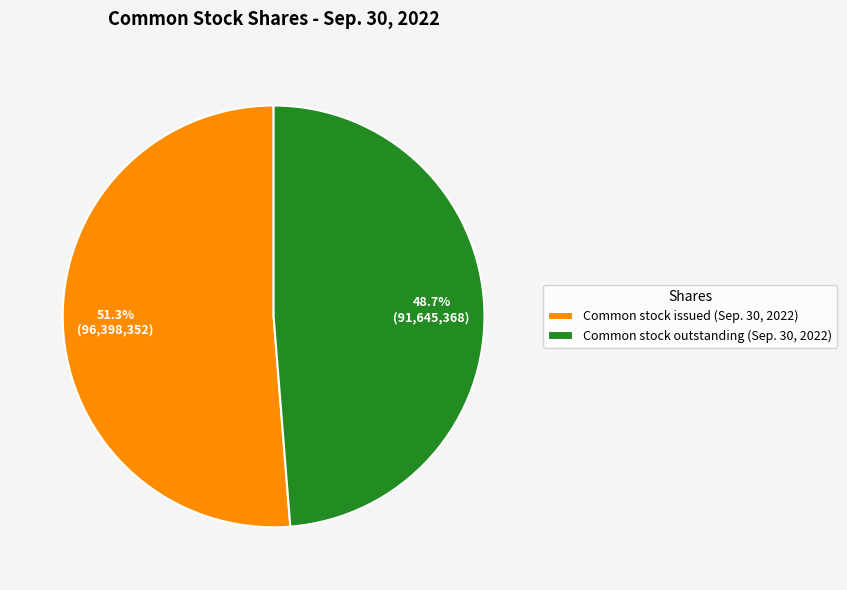

To the nearest percent, what is the combined percentage of Common stock outstanding (Sep. 30, 2022) and Common stock issued (Sep. 30, 2022)?

100%